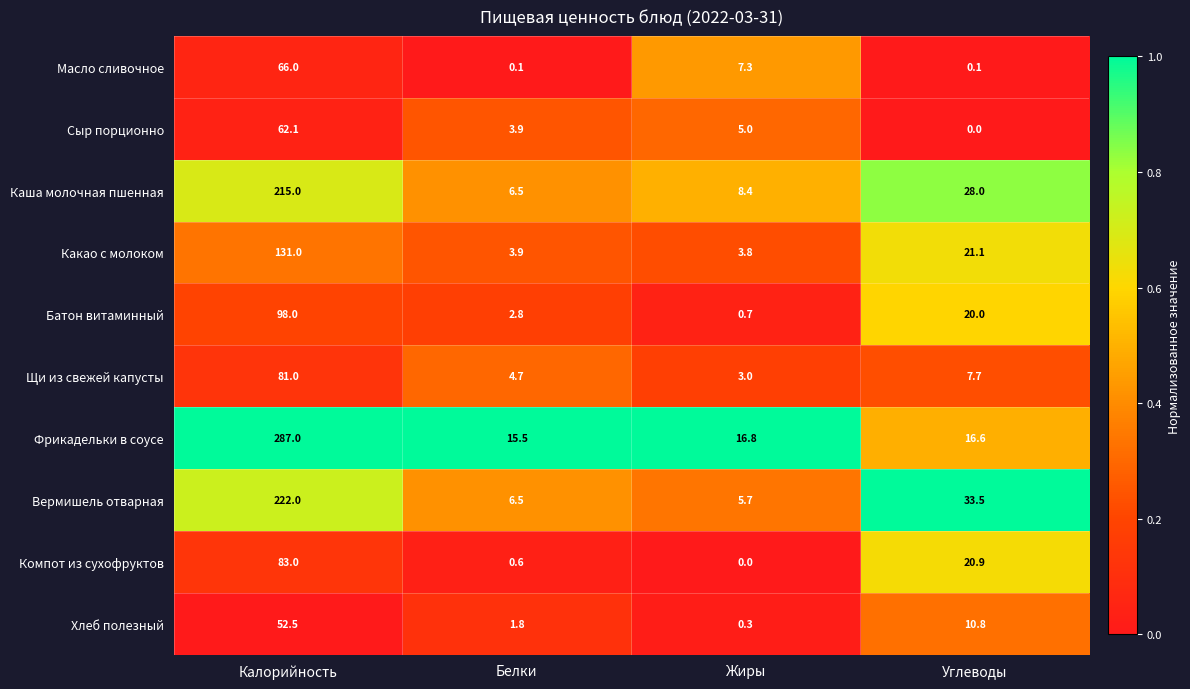

What is the average value of the Каша молочная пшенная series?

64.5